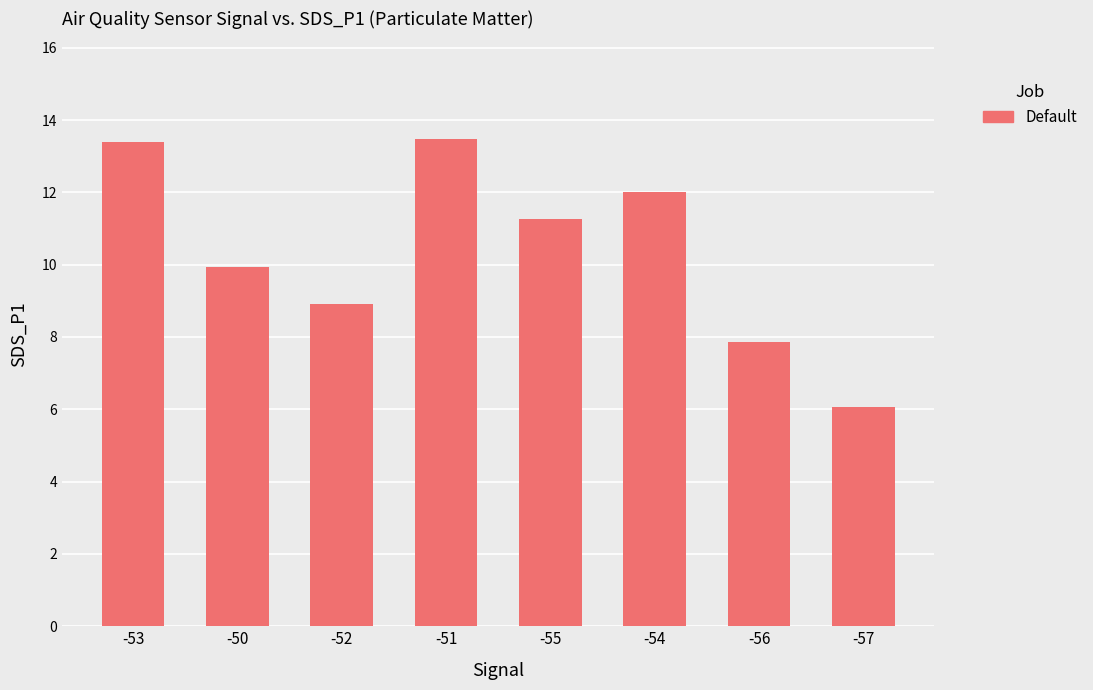

Read the value at -51.

13.5